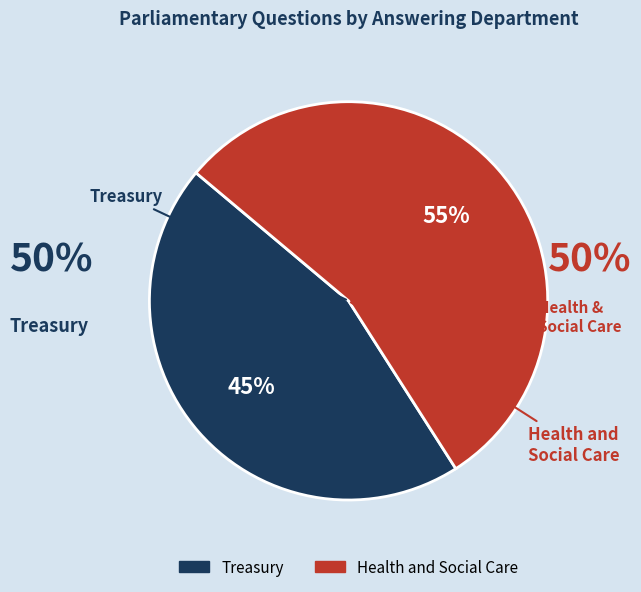

Which category has the smallest portion of the pie?

Treasury